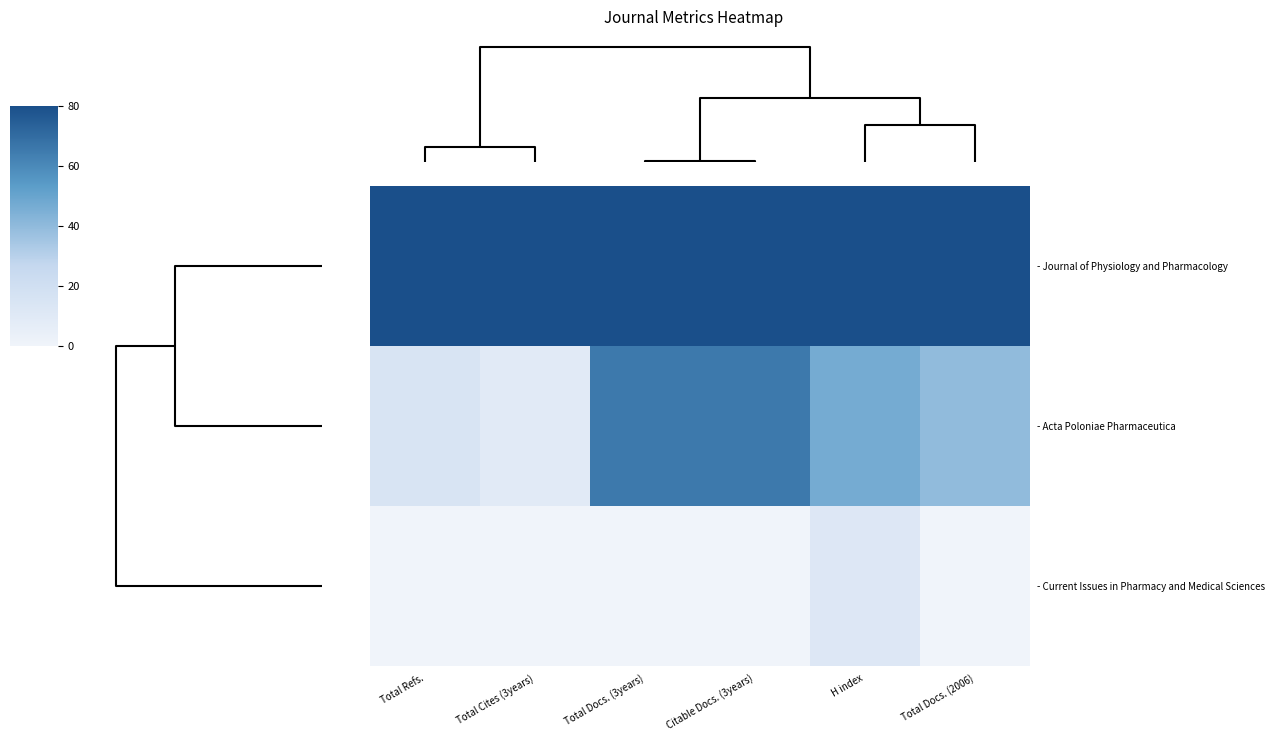

Reading left to right, transcribe all the data shown in this chart.

- Journal of Physiology and Pharmacology: Total Refs.=80.0	Total Cites (3years)=80.0	Total Docs. (3years)=80.0	Citable Docs. (3years)=80.0	H index=80.0	Total Docs. (2006)=80.0
- Acta Poloniae Pharmaceutica: Total Refs.=14.8	Total Cites (3years)=9.3	Total Docs. (3years)=65.3	Citable Docs. (3years)=65.5	H index=46.7	Total Docs. (2006)=39.6
- Current Issues in Pharmacy and Medical Sciences: Total Refs.=0.0	Total Cites (3years)=0.0	Total Docs. (3years)=0.0	Citable Docs. (3years)=0.0	H index=11.7	Total Docs. (2006)=0.0